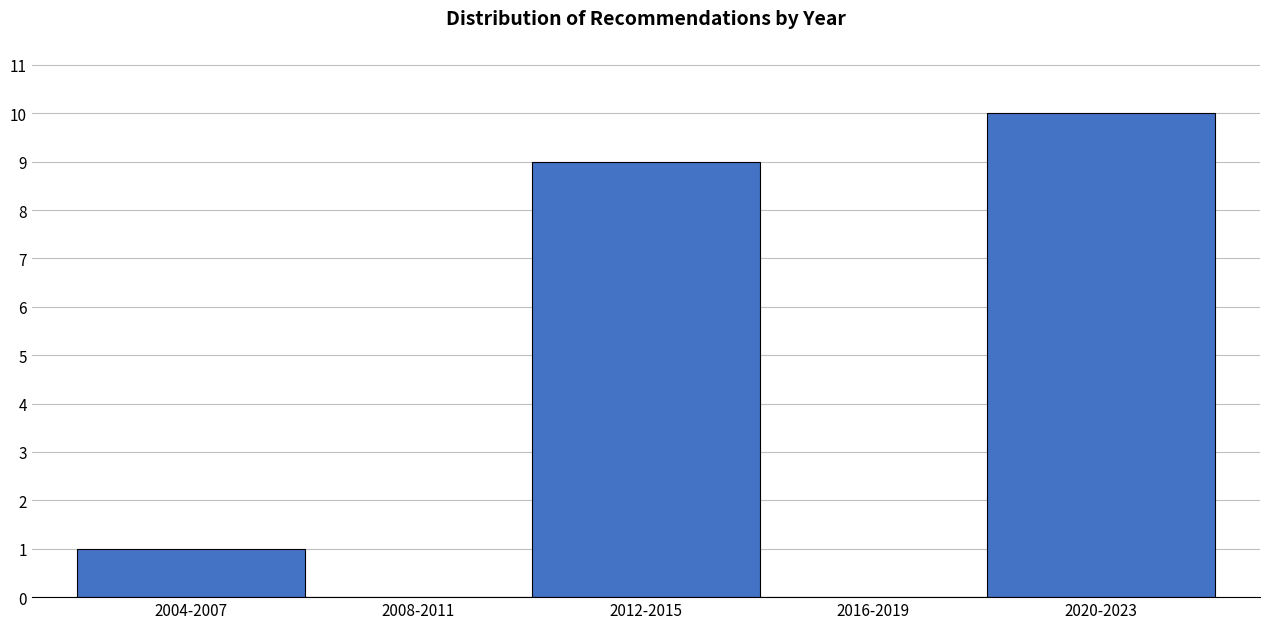

Reading left to right, what are all the values shown in this chart?

2004-2007=1	2008-2011=0	2012-2015=9	2016-2019=0	2020-2023=10